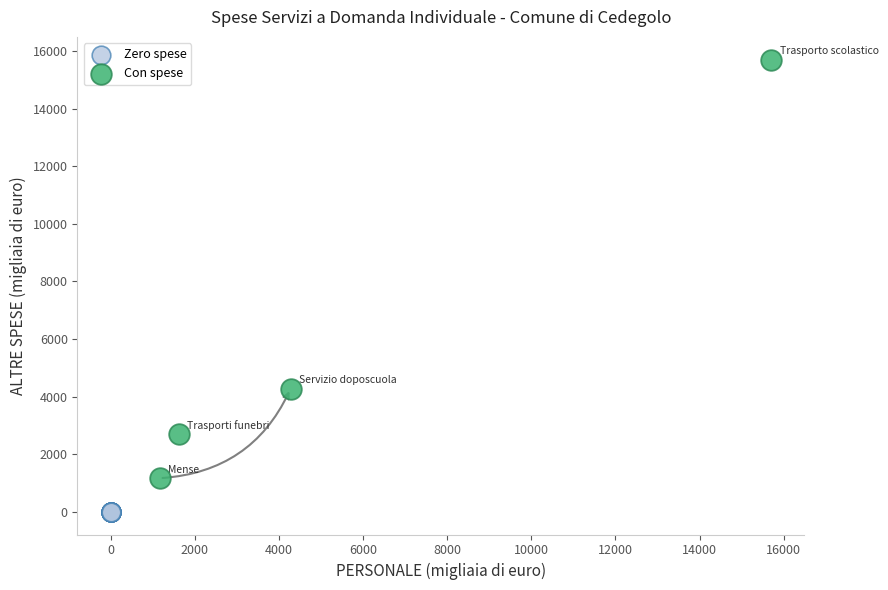

Which series contains the highest Y value?

Con spese